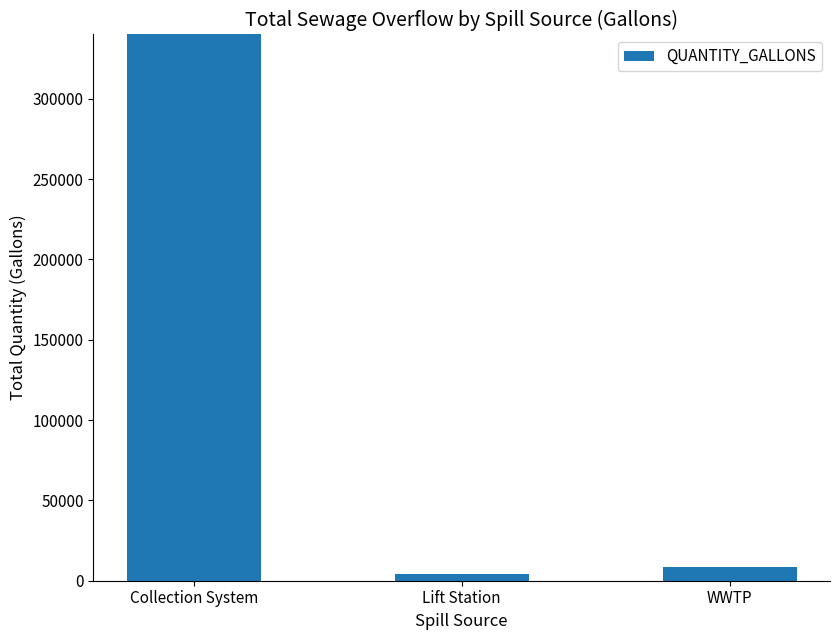

What is the label of the 3rd bar from the right?

Collection System